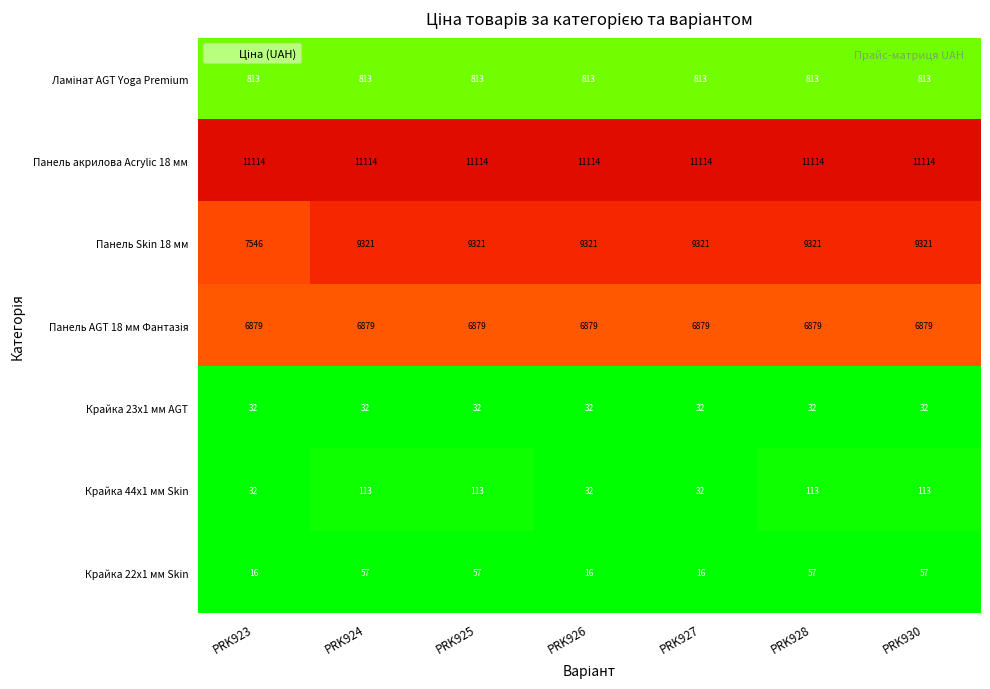

What is the total value across all series at PRK927?

28207